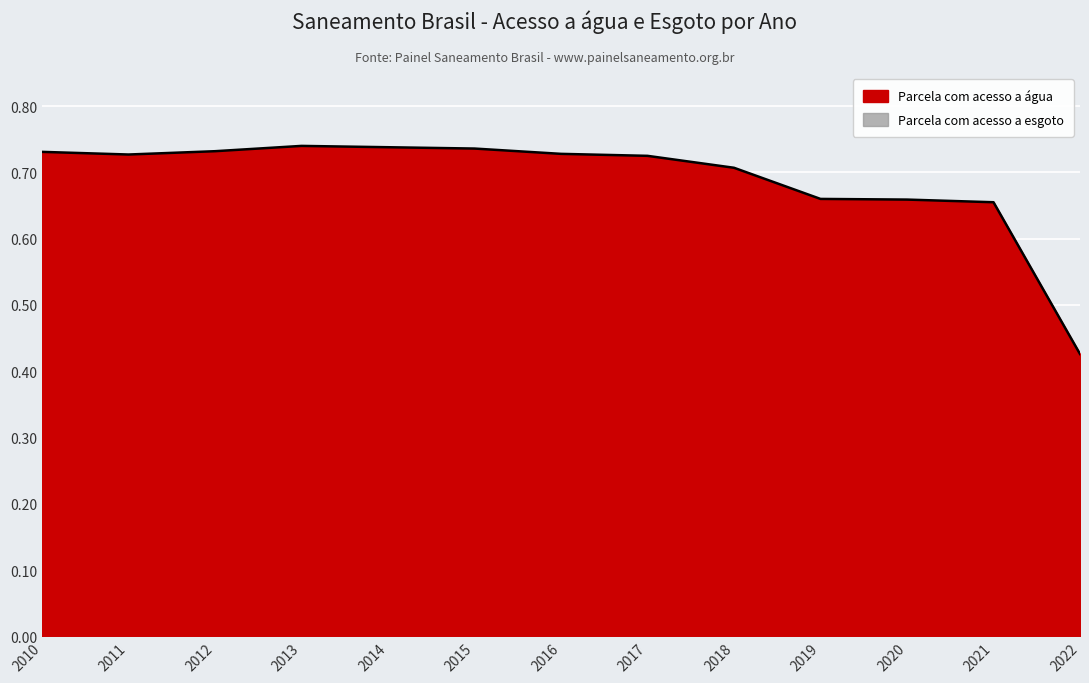

Where is the data nearest to the value 0?

2022